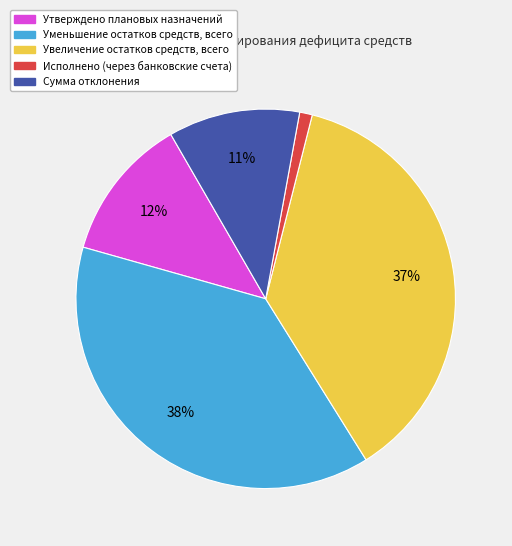

How many slices are in this pie chart?

5